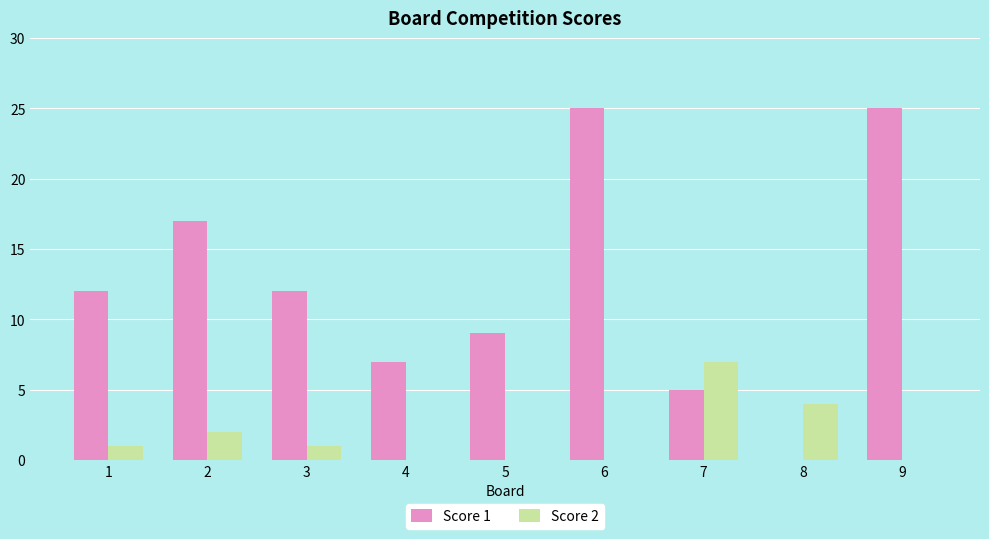

Reading left to right, transcribe all the data shown in this chart.

Score 1: 12	17	12	7	9	25	5	0	25
Score 2: 1	2	1	0	0	0	7	4	0